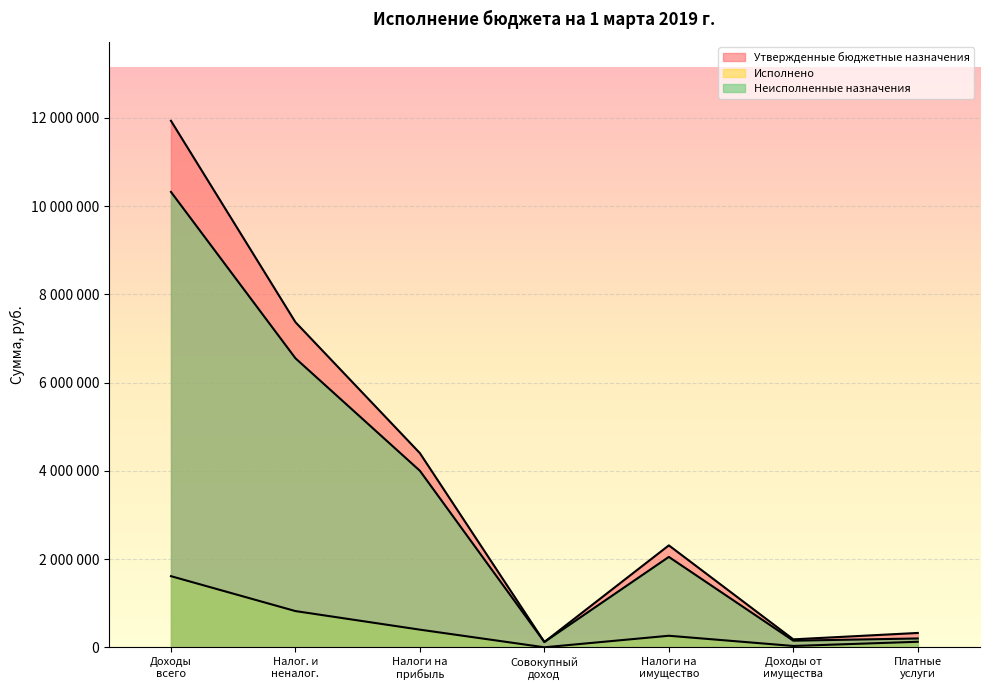

What are all the series names shown in the legend?

Утвержденные бюджетные назначения, Исполнено, Неисполненные назначения